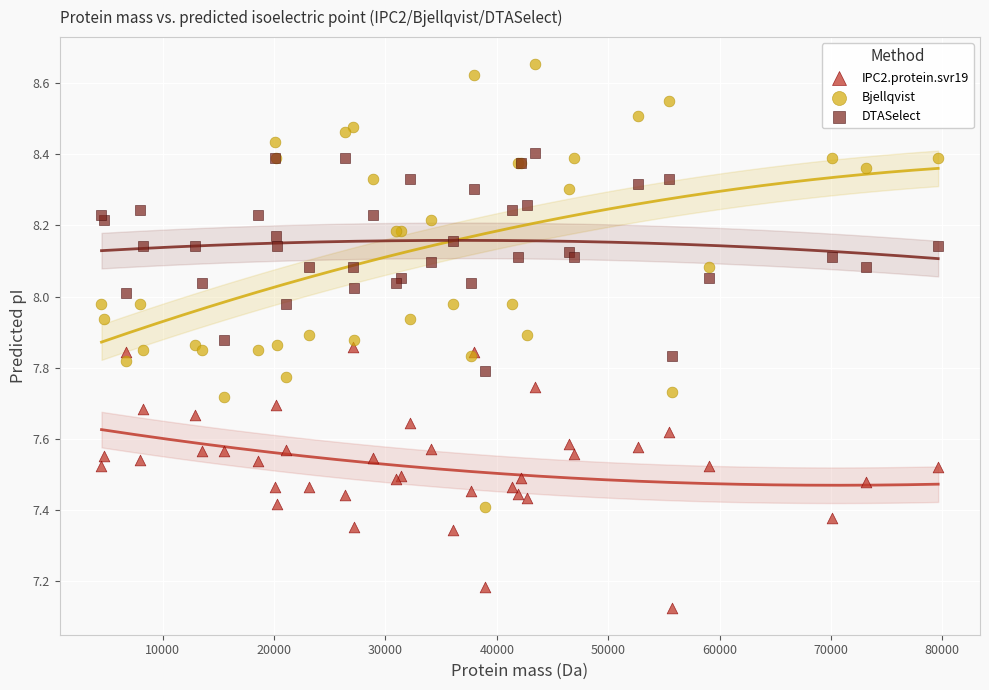

Which series reaches the maximum Y coordinate?

Bjellqvist